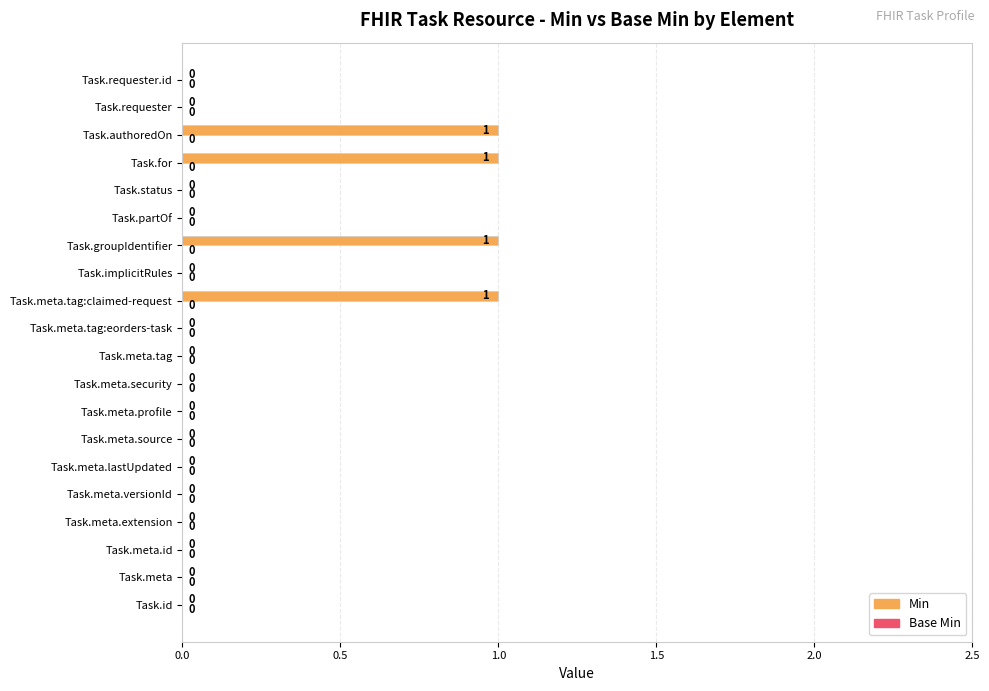

Is it true that the value at Task.id is 0?

True